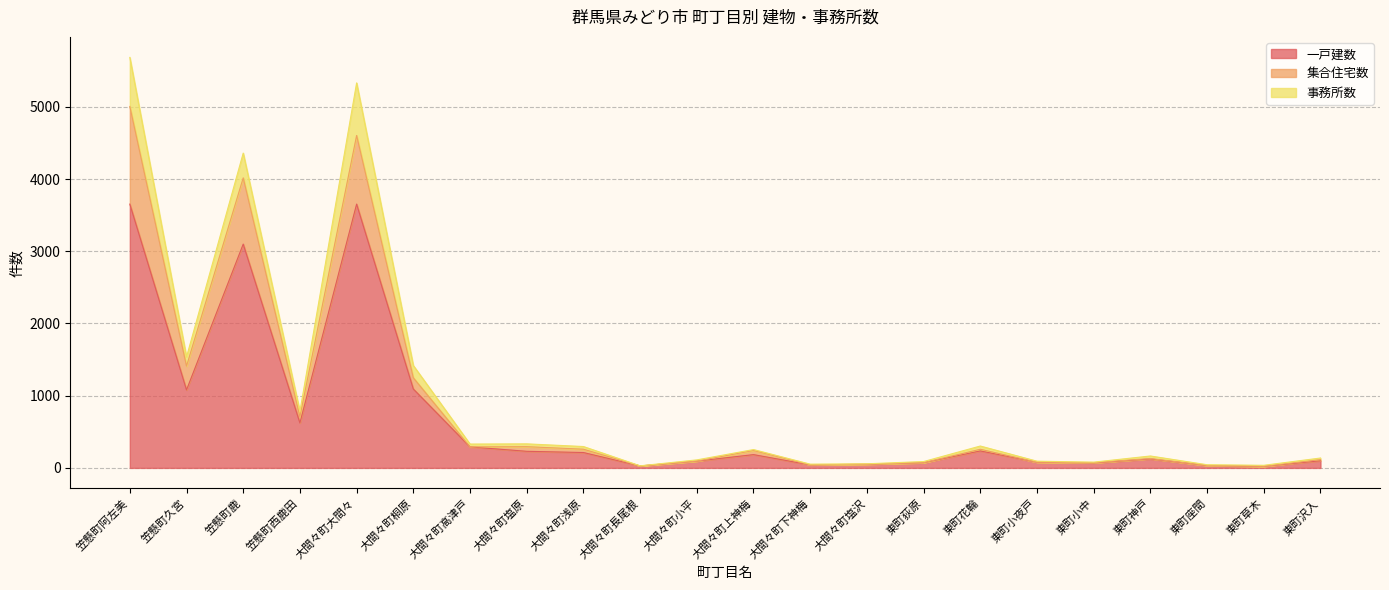

True or false: 一戸建数 has a value of 623 at 笠懸町西鹿田.

True